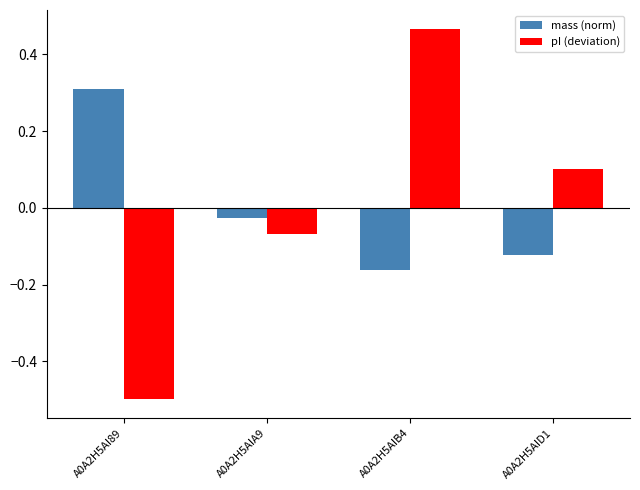

What are all the series names shown in the legend?

mass (norm), pI (deviation)